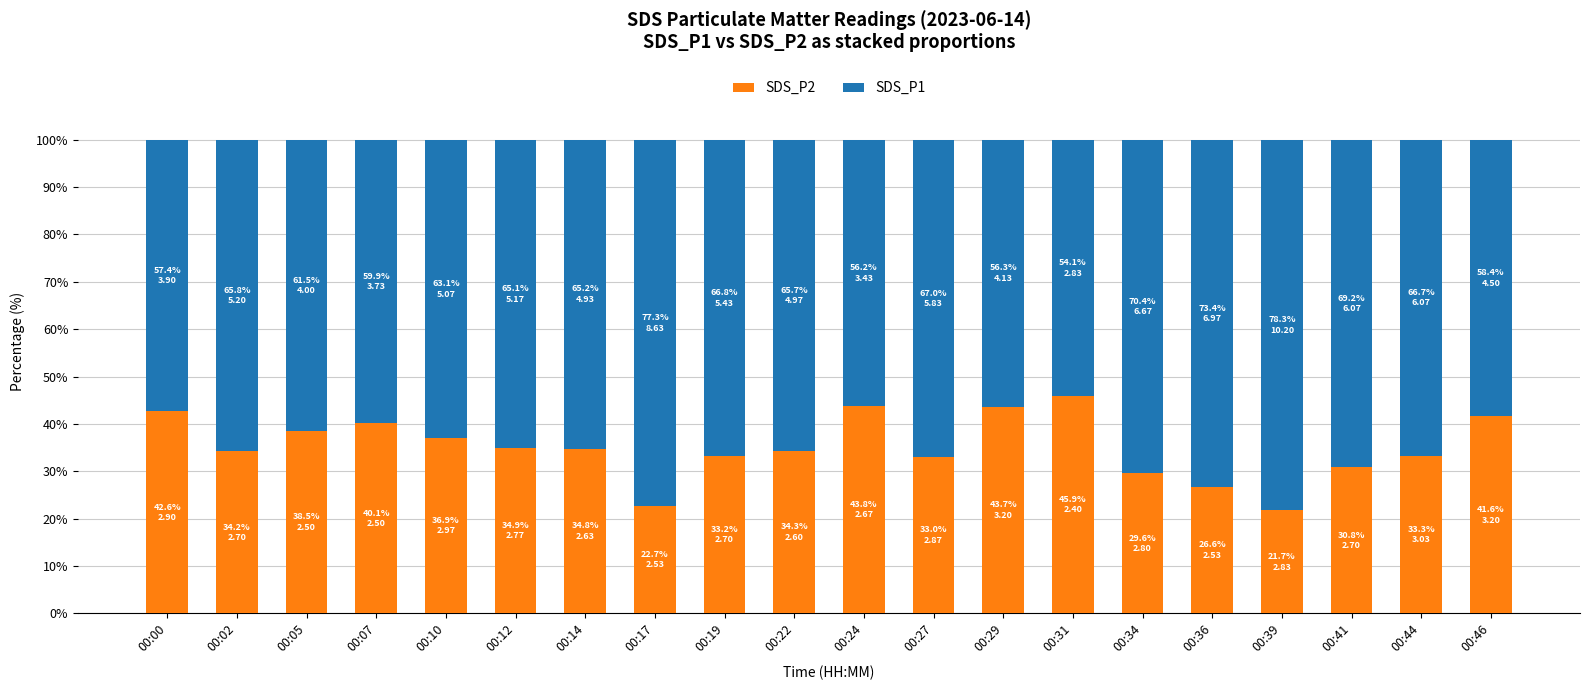

The SDS_P2 series shows 43.8 at 00:24. True or false?

True